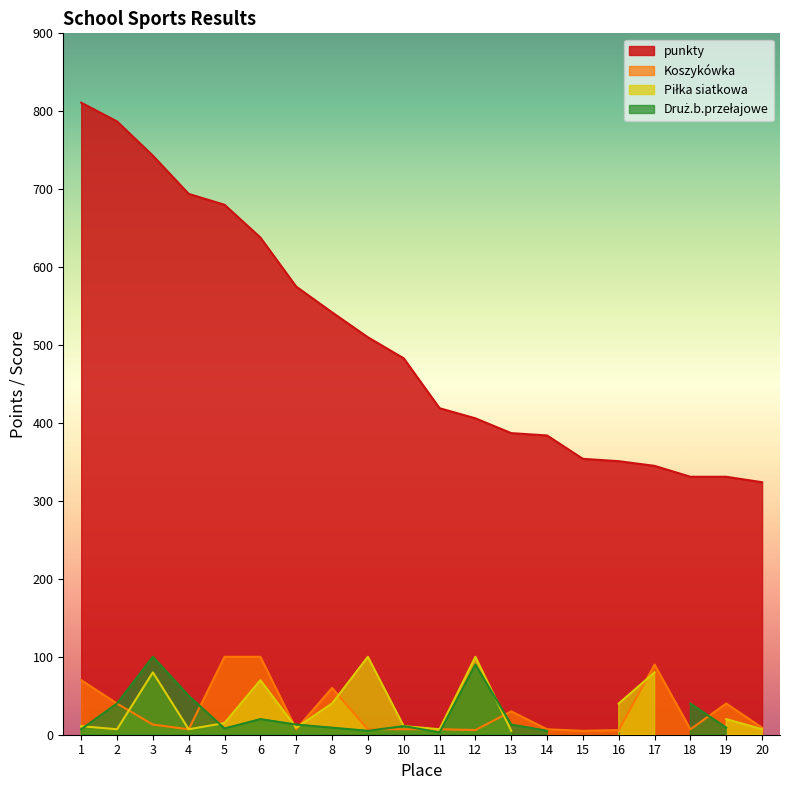

Where does the punkty series first go above 483?

1